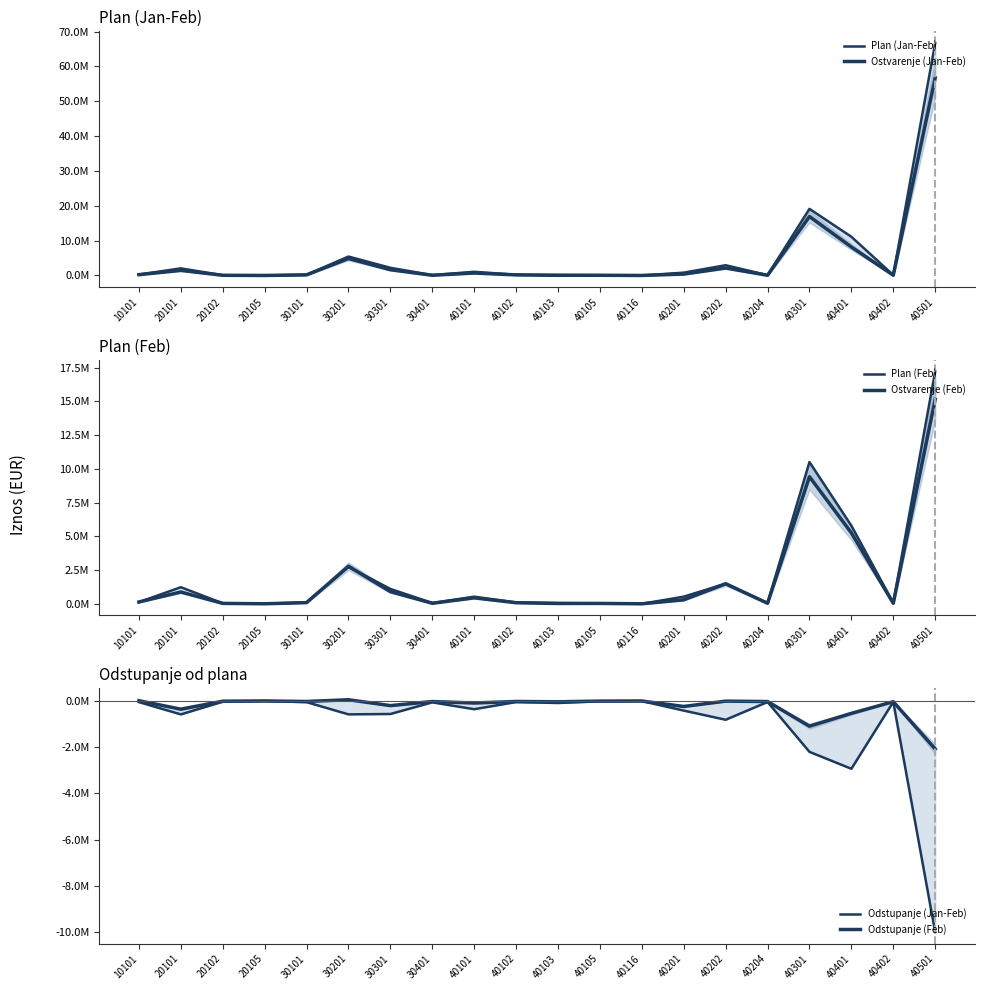

What is the difference between the maximum and minimum values in the Odstupanje (Jan-Feb) series?

10006106.4